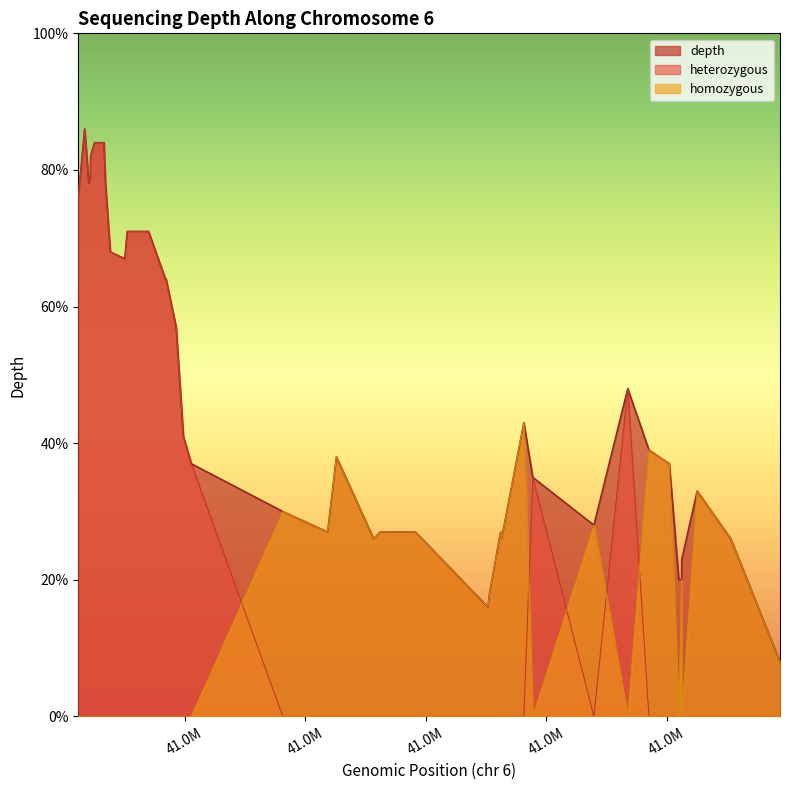

What is the greatest value displayed?

86